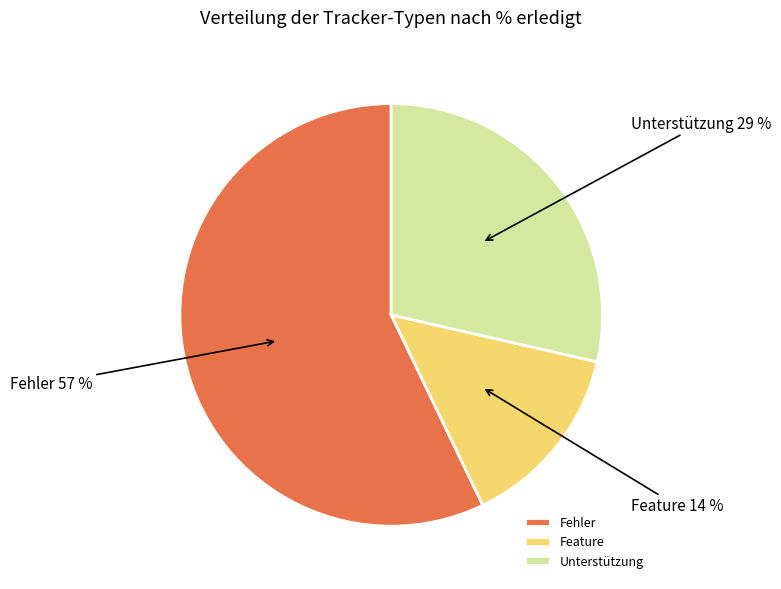

Does Unterstützung account for over 50% of the chart?

No